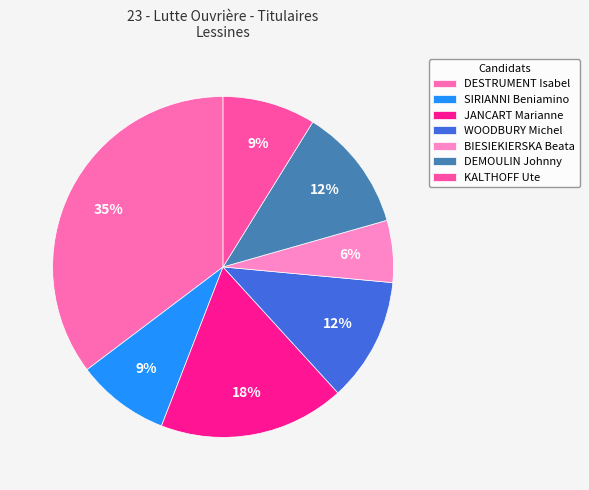

To the nearest percent, what is the difference between the largest and smallest slice percentages?

29%